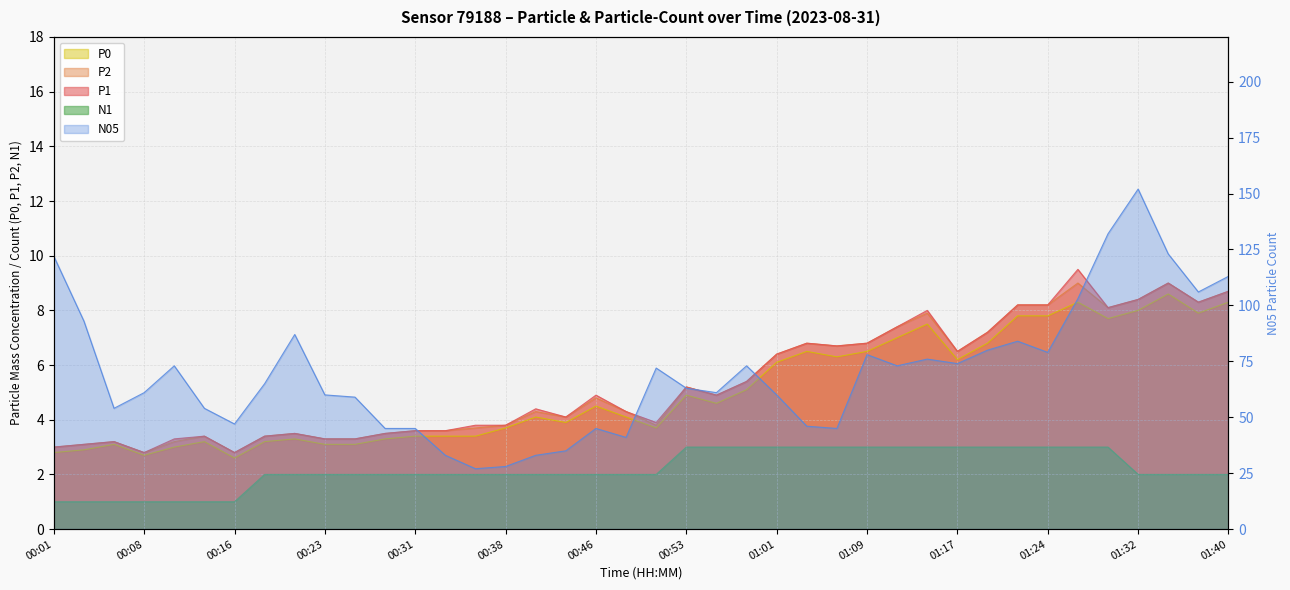

How many interior local peaks does the P1 series have?

10